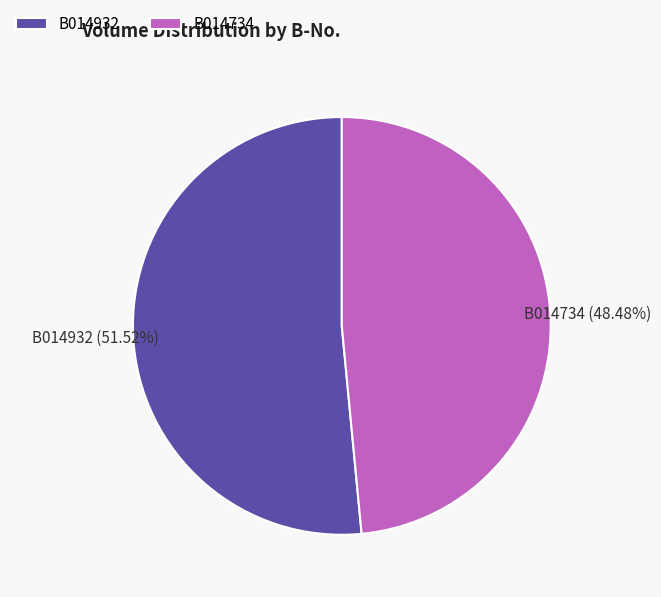

To the nearest percent, what is the average slice percentage?

50%